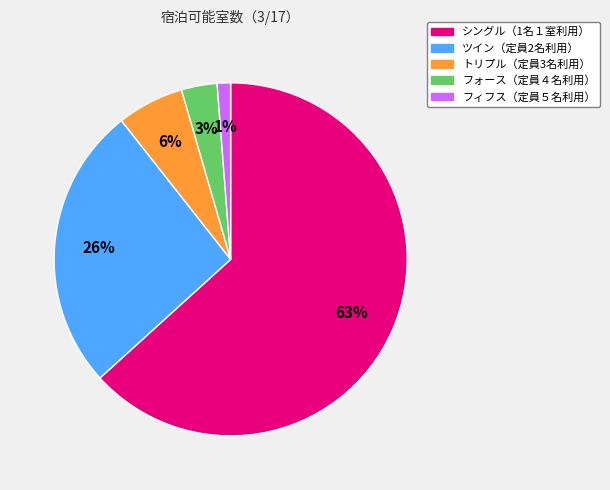

To the nearest percent, what is the difference between the ツイン（定員2名利用） and フォース（定員４名利用） slice percentages?

23%